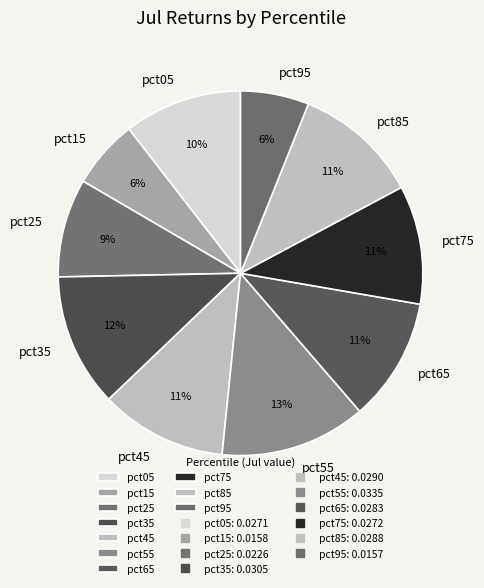

To the nearest percent, what portion does pct85 represent?

11%